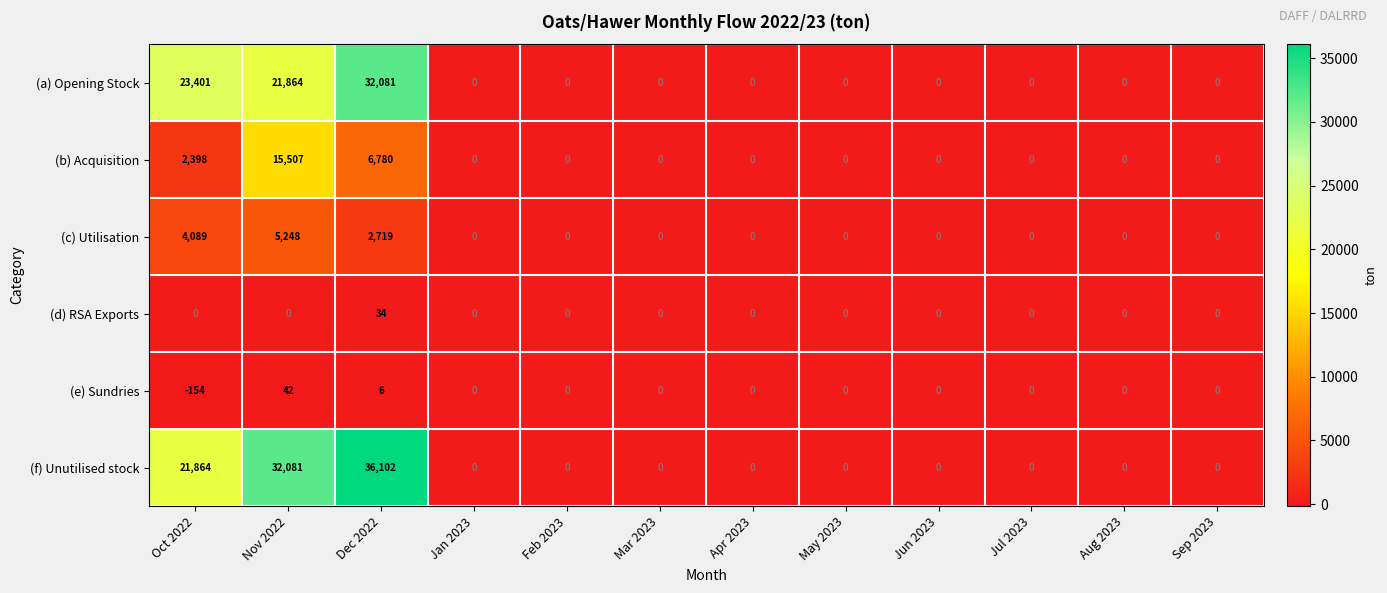

What is the difference between the second highest and second lowest values in the (c) Utilisation series?

4089